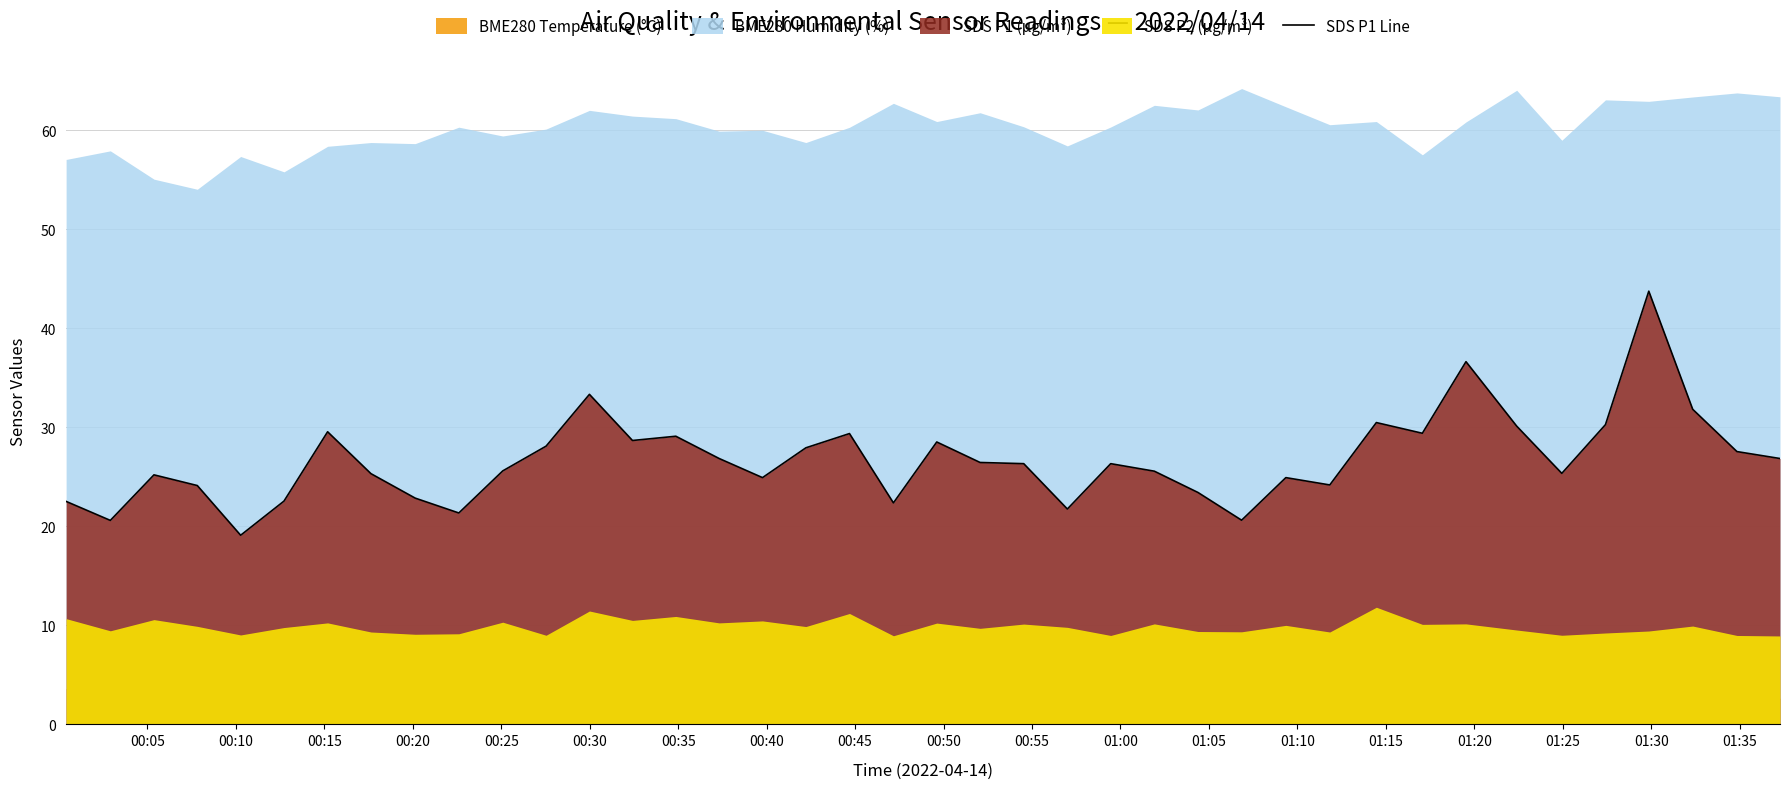

How many categories are shown in the chart?

40